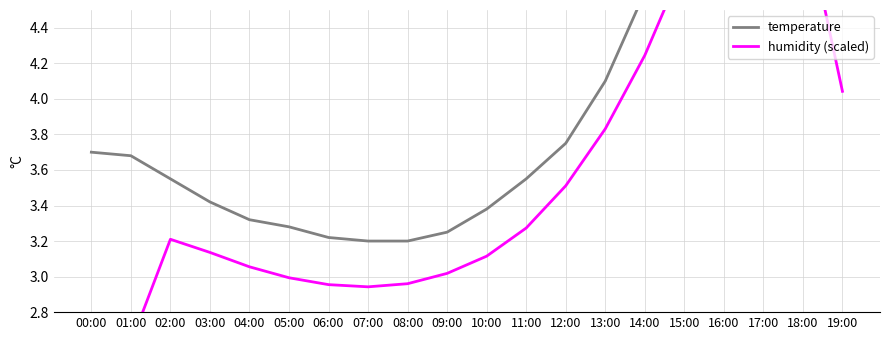

Reading left to right, transcribe all the data shown in this chart.

temperature: 3.7	3.7	3.5	3.4	3.3	3.3	3.2	3.2	3.2	3.2	3.4	3.5	3.8	4.1	4.6	5.2	5.9	6.7	7.5	8.2
humidity (scaled): 2.0	2.6	3.2	3.1	3.1	3.0	3.0	2.9	3.0	3.0	3.1	3.3	3.5	3.8	4.2	4.8	5.4	6.0	5.1	4.0